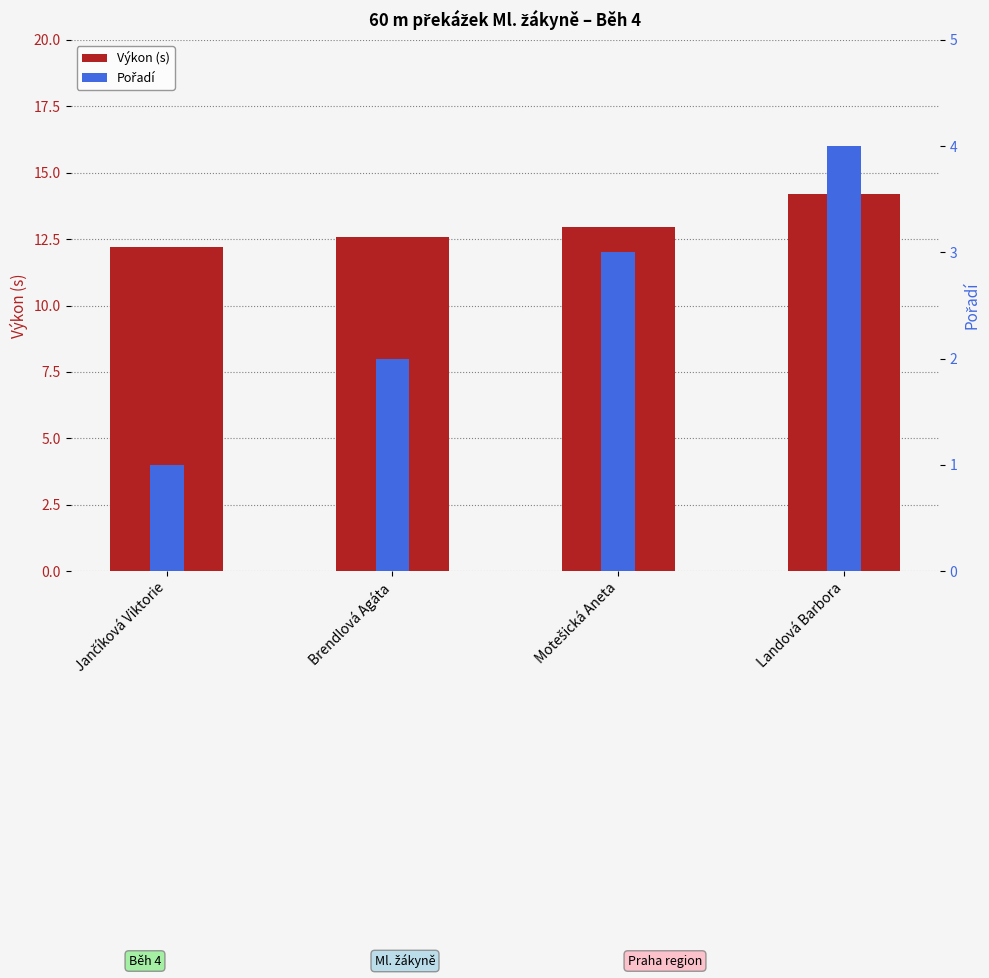

At how many categories does at least one series exceed 2?

4